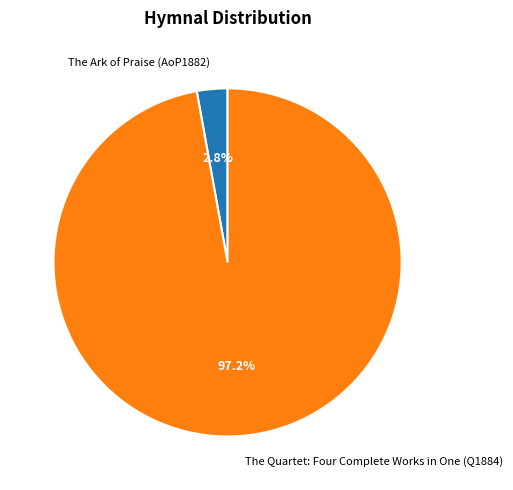

Is there a majority slice in this chart?

Yes